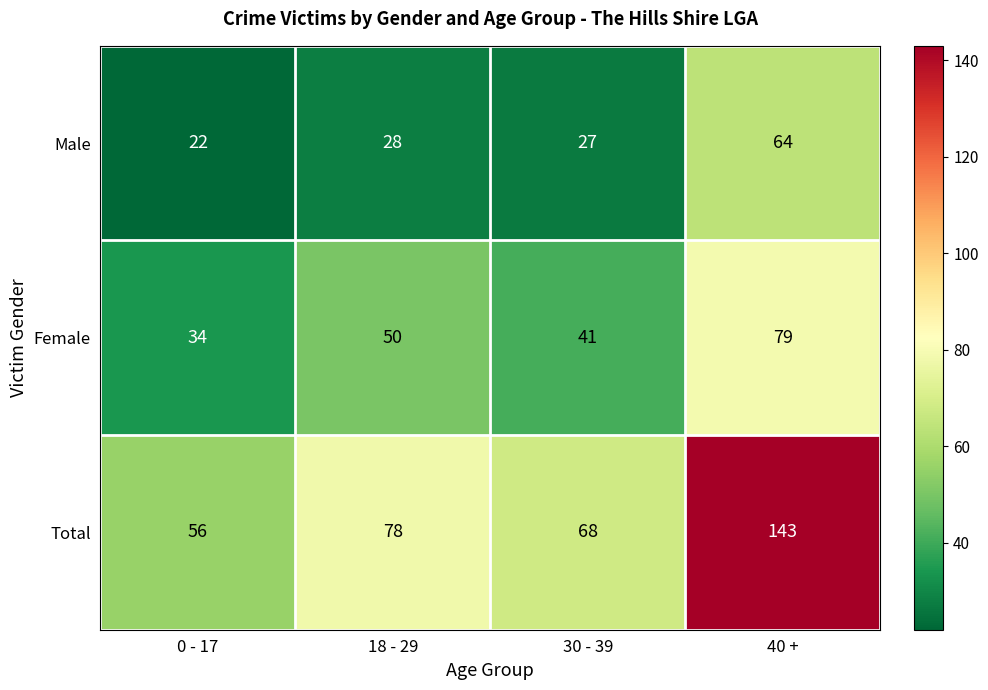

What is the maximum value for Female?

79